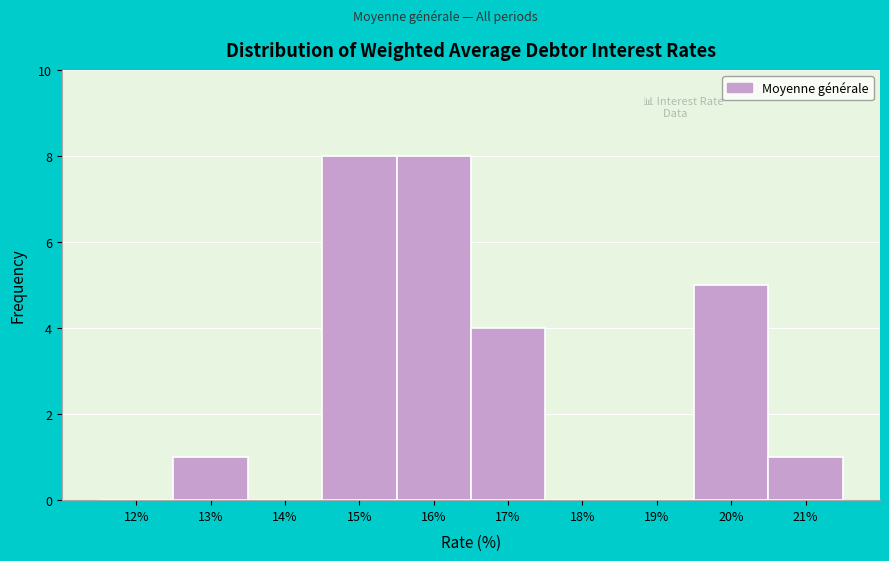

Reading left to right, transcribe all the data shown in this chart.

12%=0	13%=1	14%=0	15%=8	16%=8	17%=4	18%=0	19%=0	20%=5	21%=1